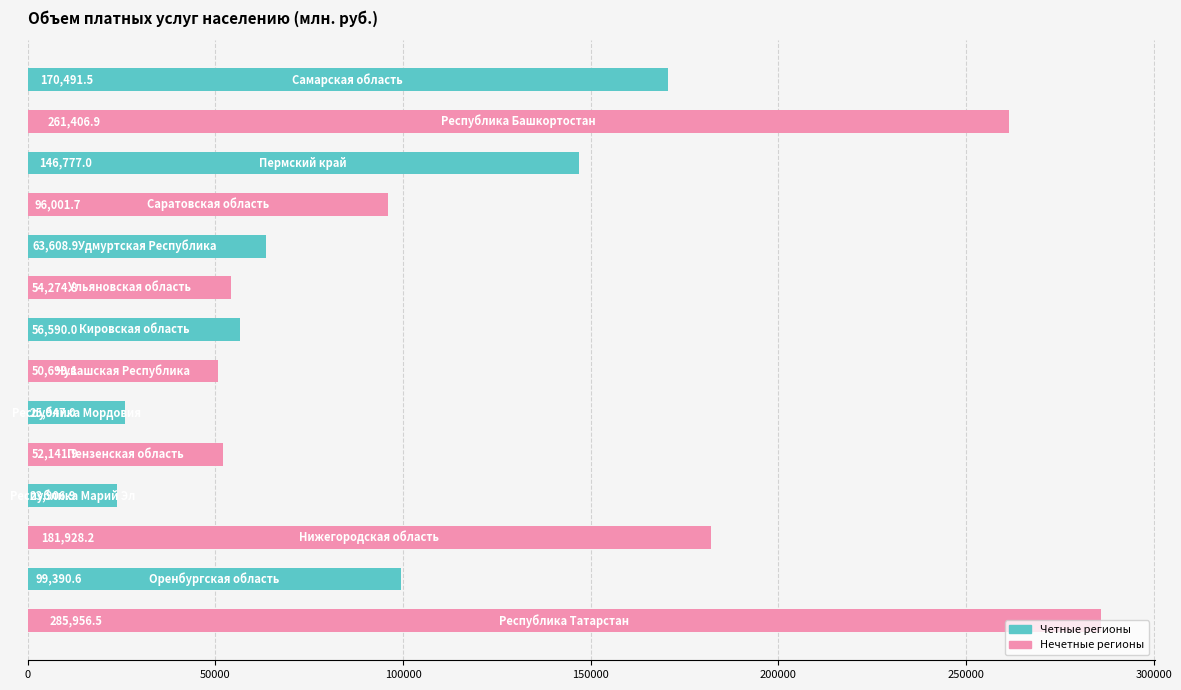

What is the difference between the second highest and second lowest values?

235459.9